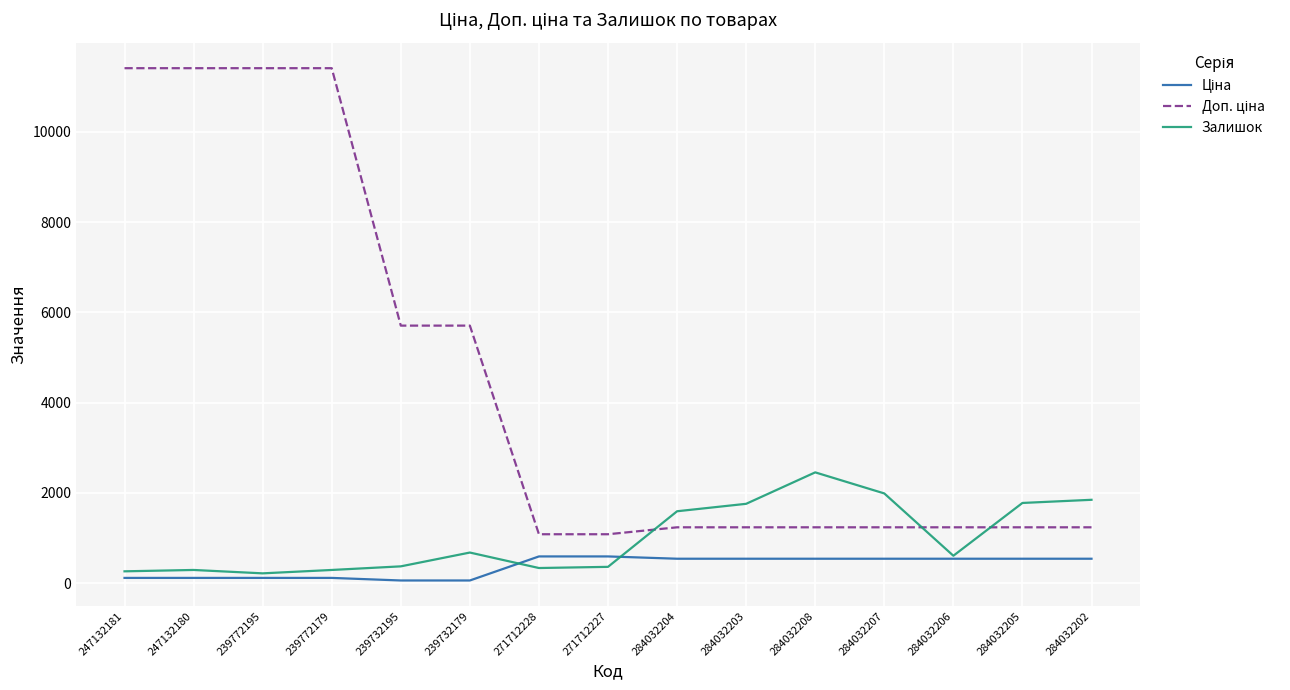

What is the total value across all series at 284032206?

2379.4